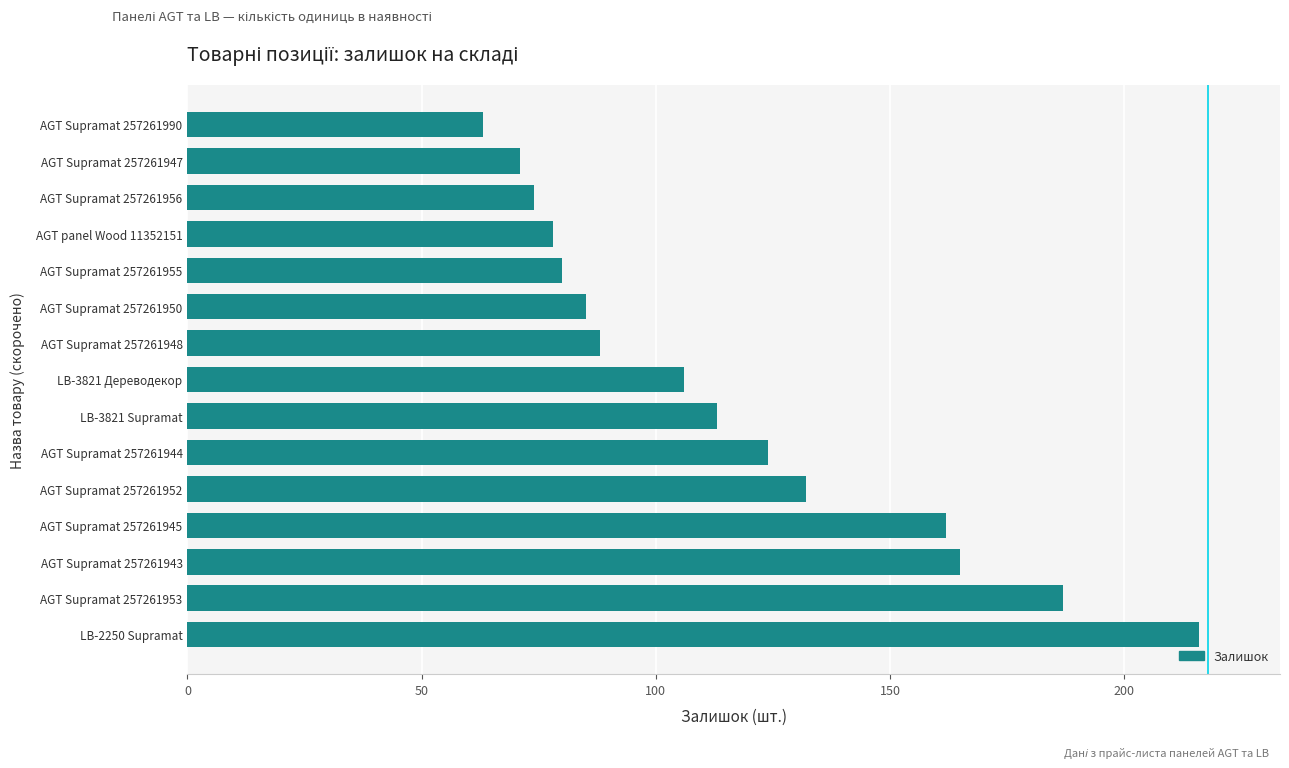

The value at AGT Supramat 257261955 is 80. True or false?

True